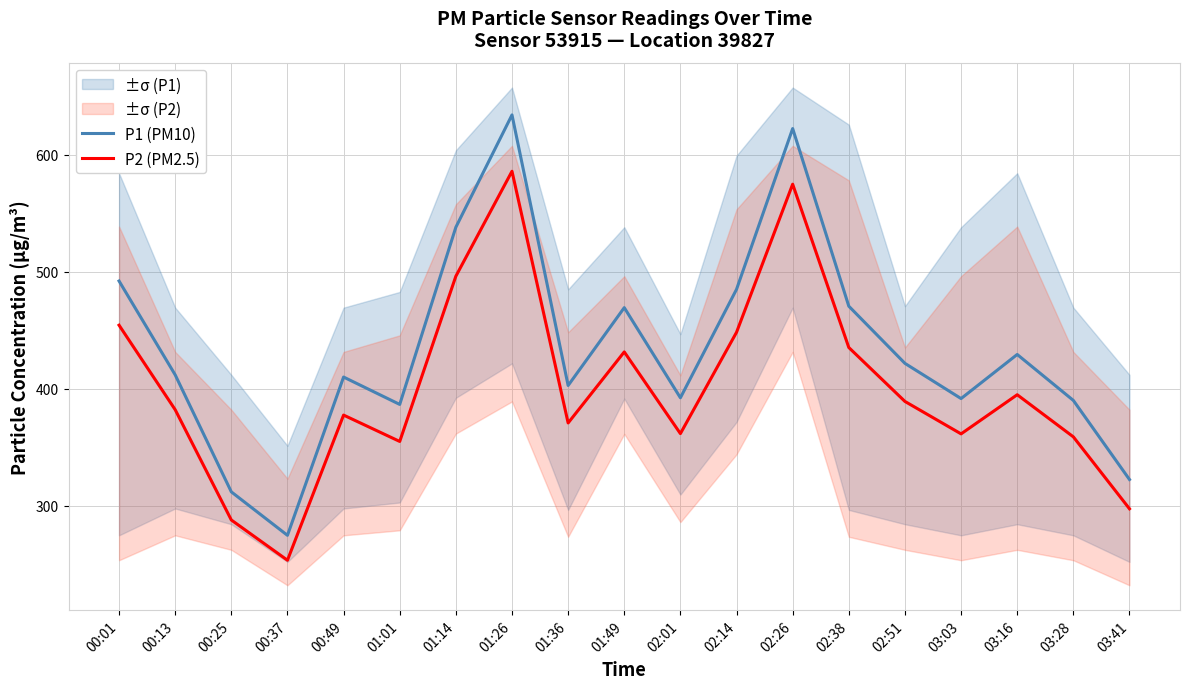

What are all the series names shown in the legend?

P1 (PM10), P2 (PM2.5)